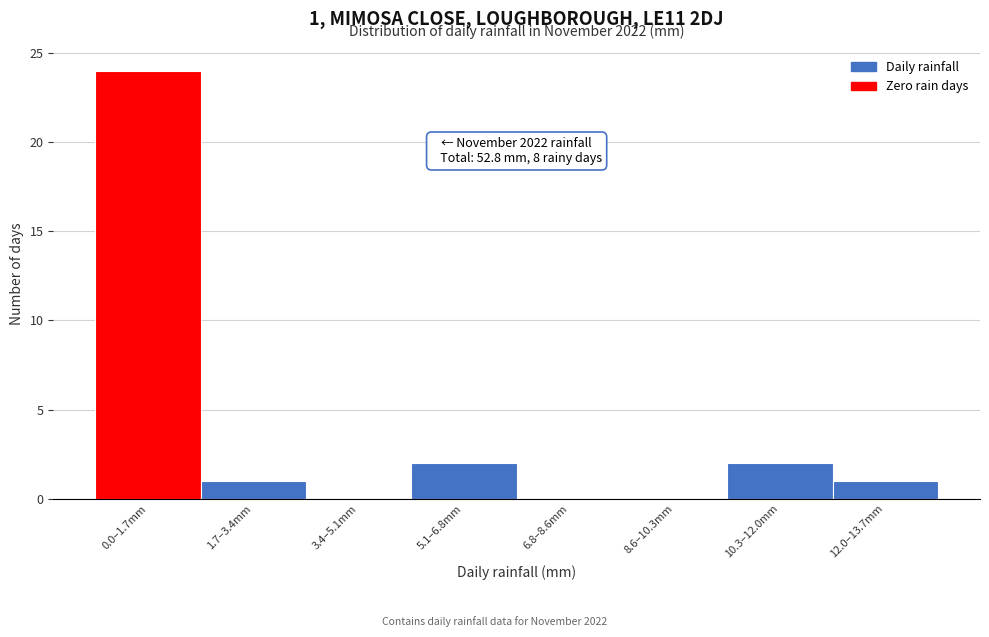

Reading right to left, list all the values displayed in this chart.

12.0–13.7mm=1	10.3–12.0mm=2	8.6–10.3mm=0	6.8–8.6mm=0	5.1–6.8mm=2	3.4–5.1mm=0	1.7–3.4mm=1	0.0–1.7mm=24